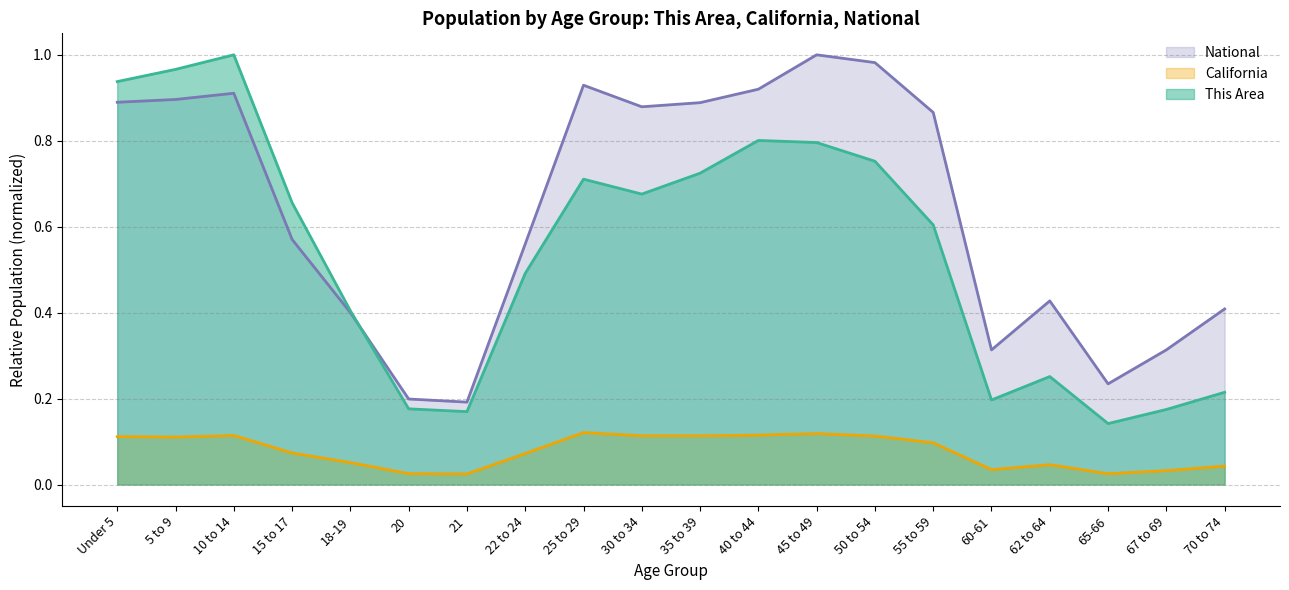

The value of California (line) at 55 to 59 is 0.2. True or false?

False